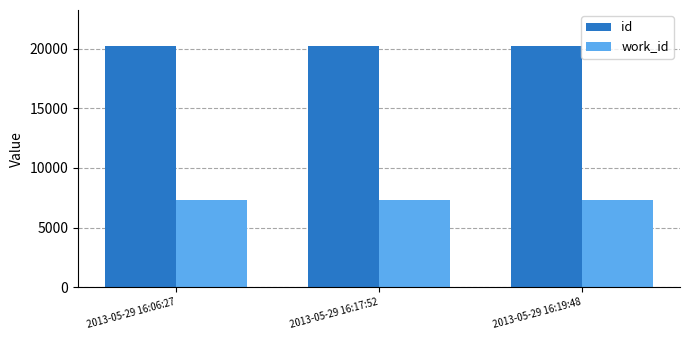

What is the highest value of the id series?

20225